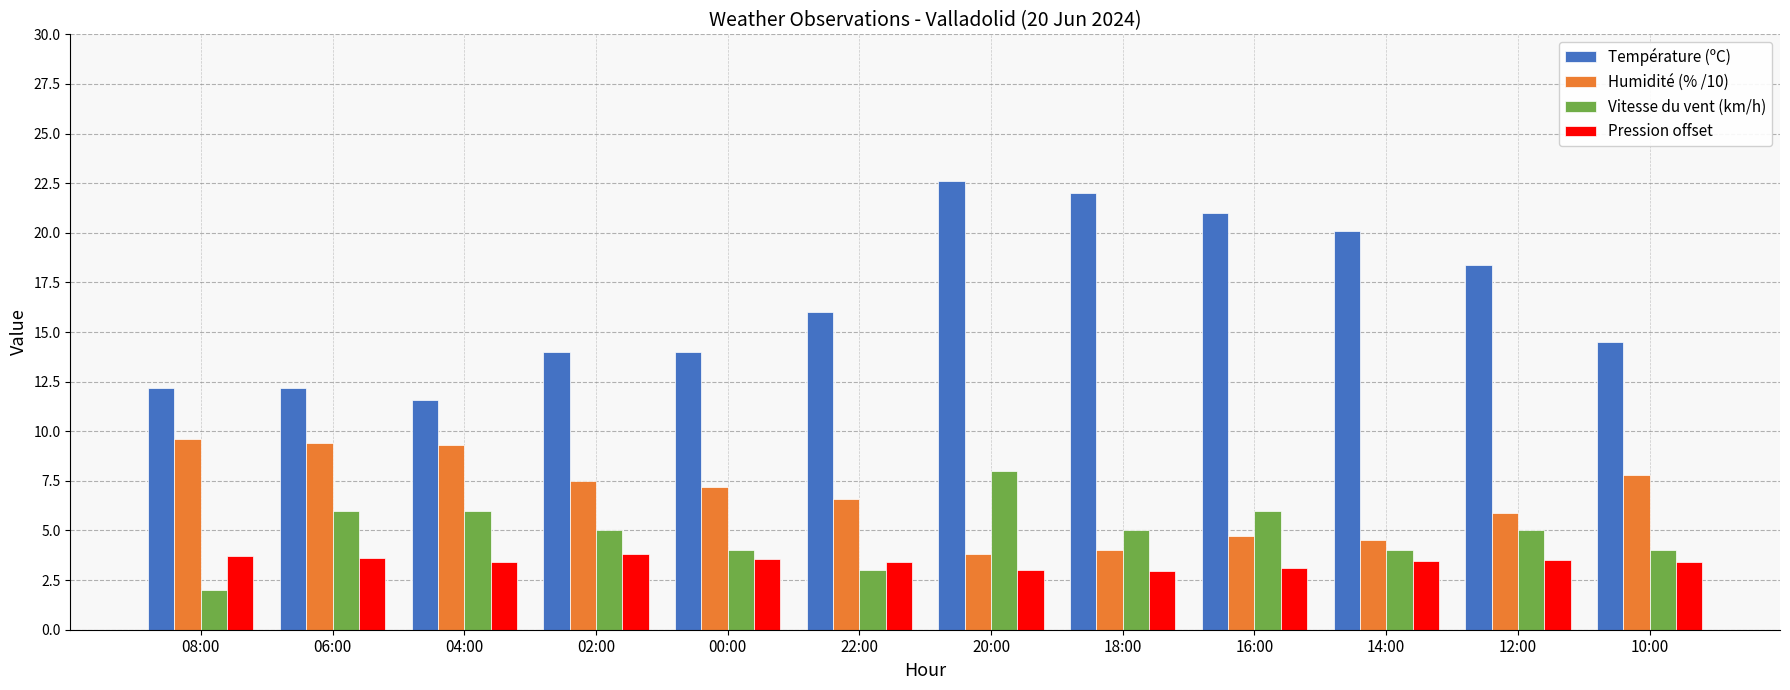

At how many categories does at least one series exceed 2?

12